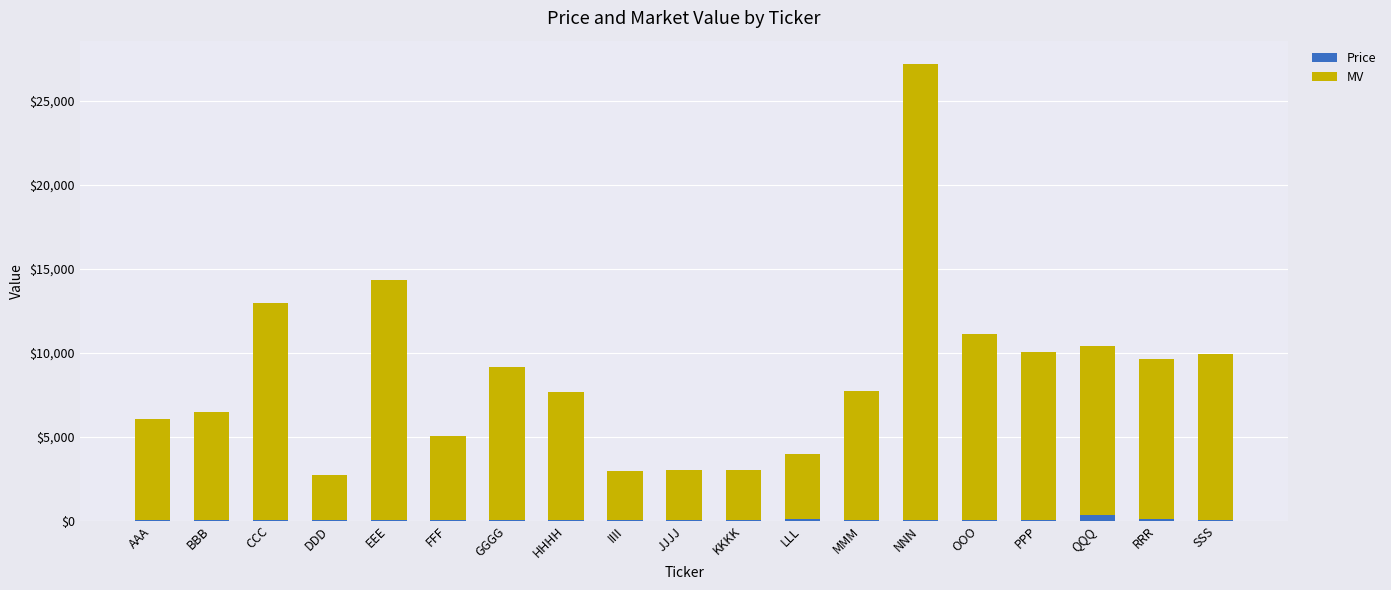

At which category is the sum across all series the highest?

NNN